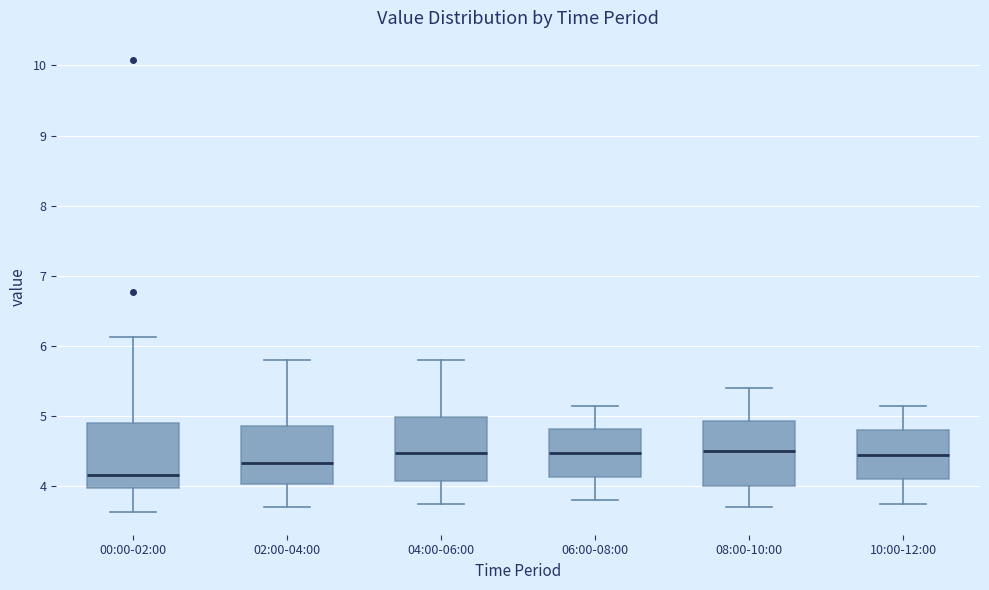

Reading left to right, transcribe this box plot: for each box, give where its median line is, the range the box spans, and where its two whiskers end, as read against the y-axis. The values are not printed on the chart, so give them approximately, as read against the axis.

00:00-02:00: median 4.2, box 4.0 to 4.9, whiskers 3.6 to 6.1
02:00-04:00: median 4.3, box 4.0 to 4.9, whiskers 3.7 to 5.8
04:00-06:00: median 4.5, box 4.1 to 5.0, whiskers 3.8 to 5.8
06:00-08:00: median 4.5, box 4.1 to 4.8, whiskers 3.8 to 5.2
08:00-10:00: median 4.5, box 4.0 to 4.9, whiskers 3.7 to 5.4
10:00-12:00: median 4.5, box 4.1 to 4.8, whiskers 3.8 to 5.2